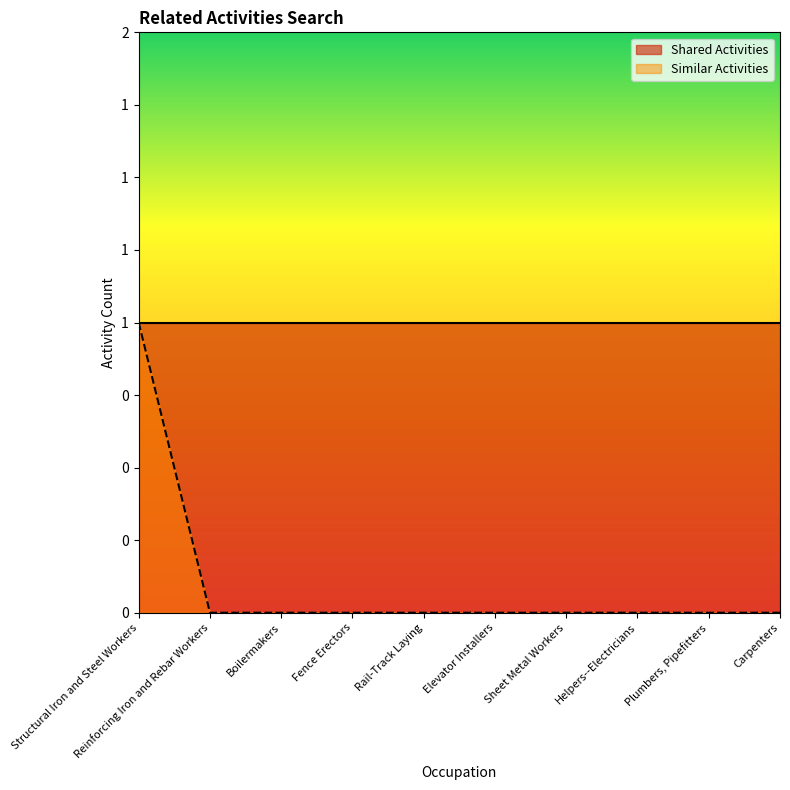

Rank the categories by value from lowest to highest.

Reinforcing Iron and Rebar Workers, Boilermakers, Fence Erectors, Rail-Track Laying, Elevator Installers, Sheet Metal Workers, Helpers--Electricians, Plumbers, Pipefitters, Carpenters, Structural Iron and Steel Workers